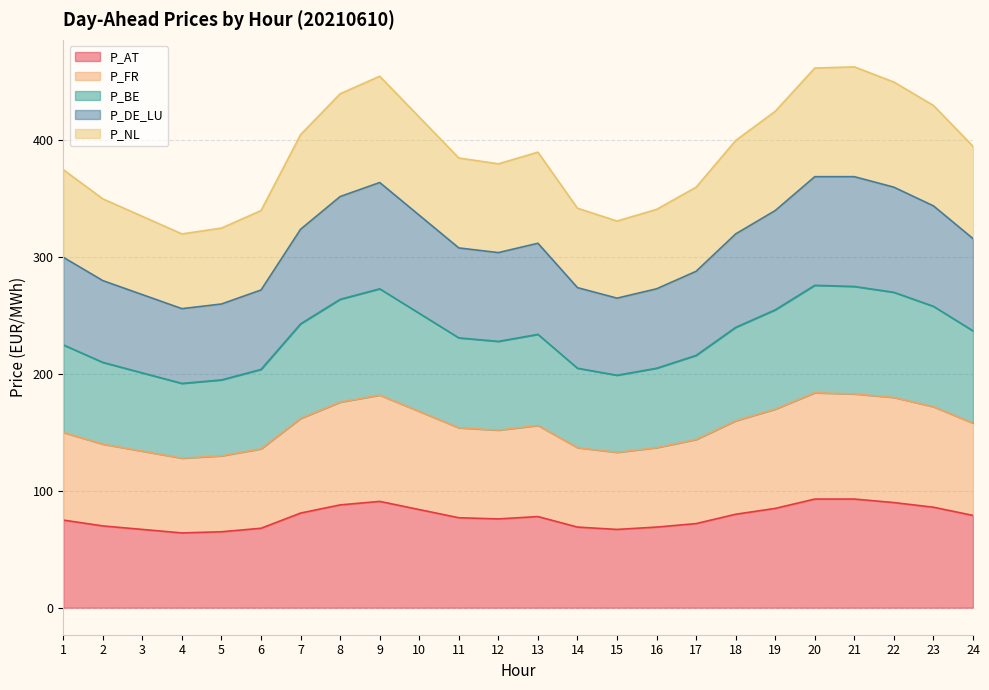

What is the value of the P_BE point at the 8th from the left?

264